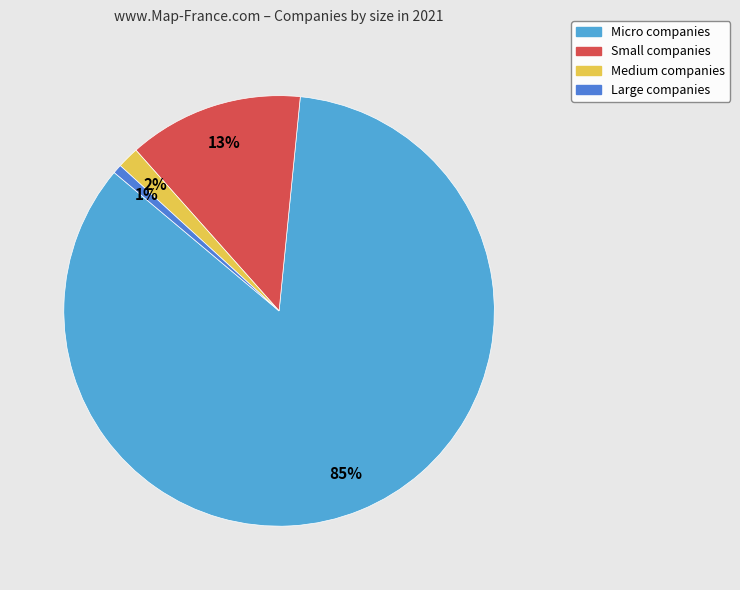

Does any single category account for the majority?

Yes